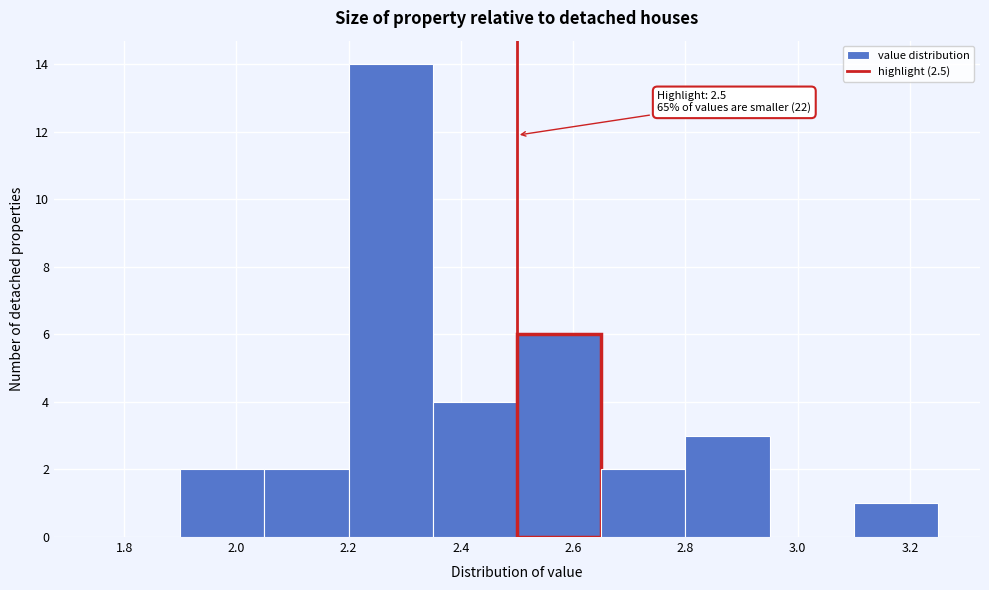

Over which range of the x-axis is the bar tallest?

2.20 to 2.35